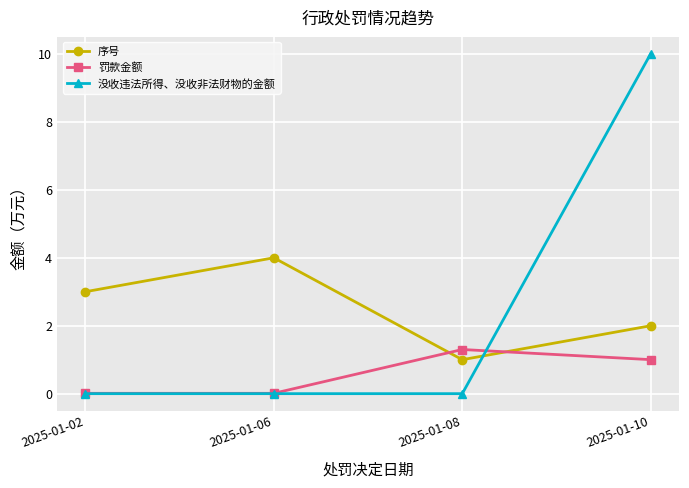

How many data points does each series have?

4